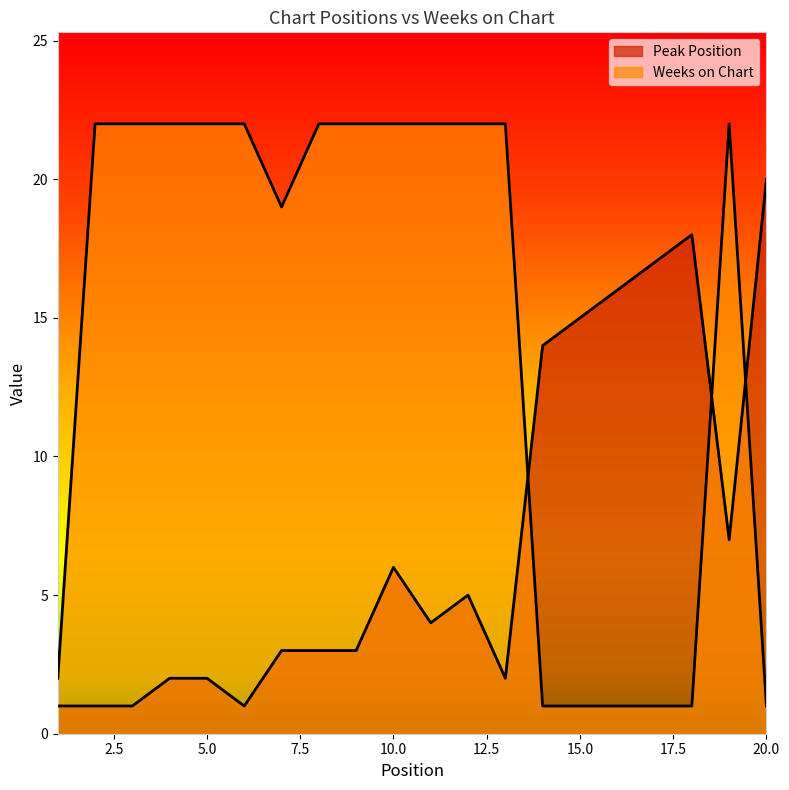

Which has a higher value, 8 or 13?

8